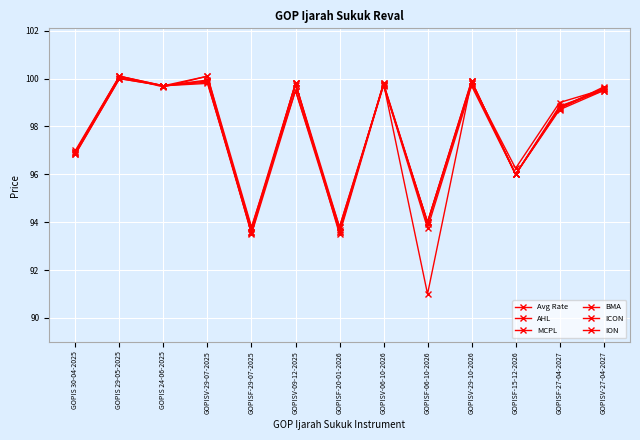

Is this an area chart (filled region under the line)?

No